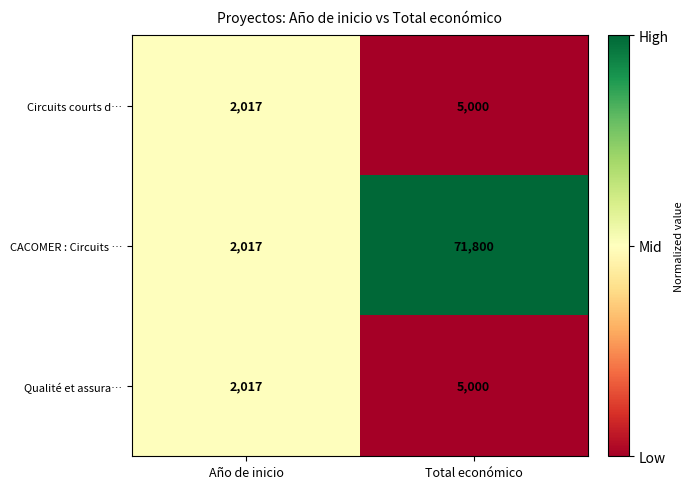

The value of Circuits courts d… at Total económico is 5000. True or false?

True